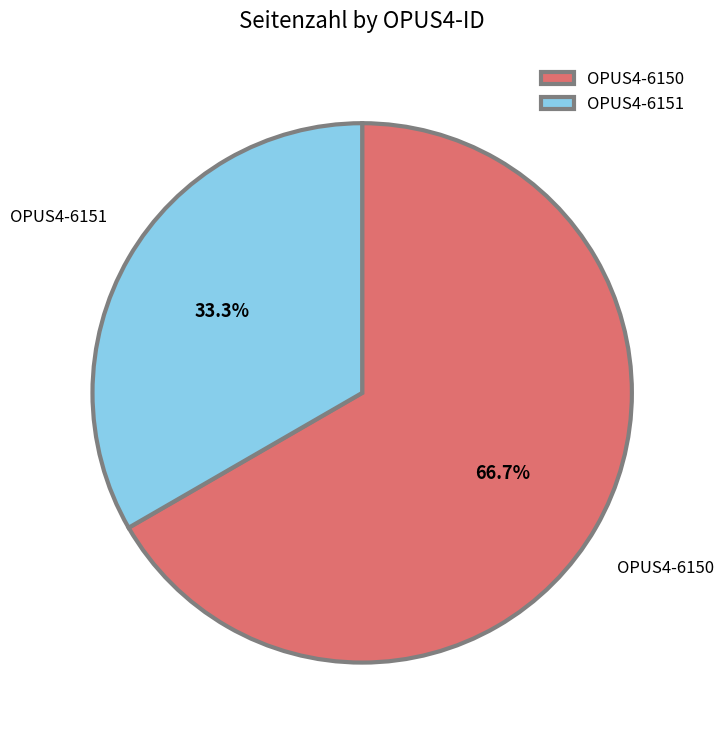

Rank the categories by value from highest to lowest.

OPUS4-6150, OPUS4-6151